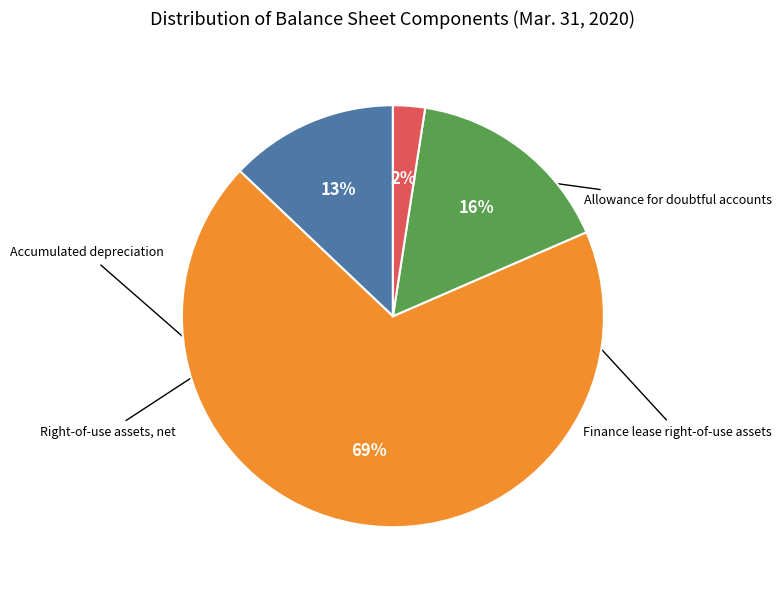

Count the number of slices in the pie.

4